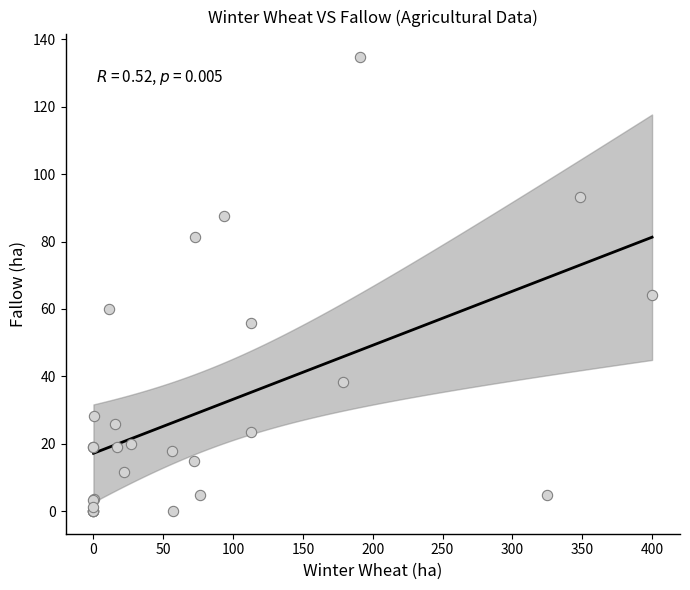

What Y value in the scatter plot is closest to 67?

64.2